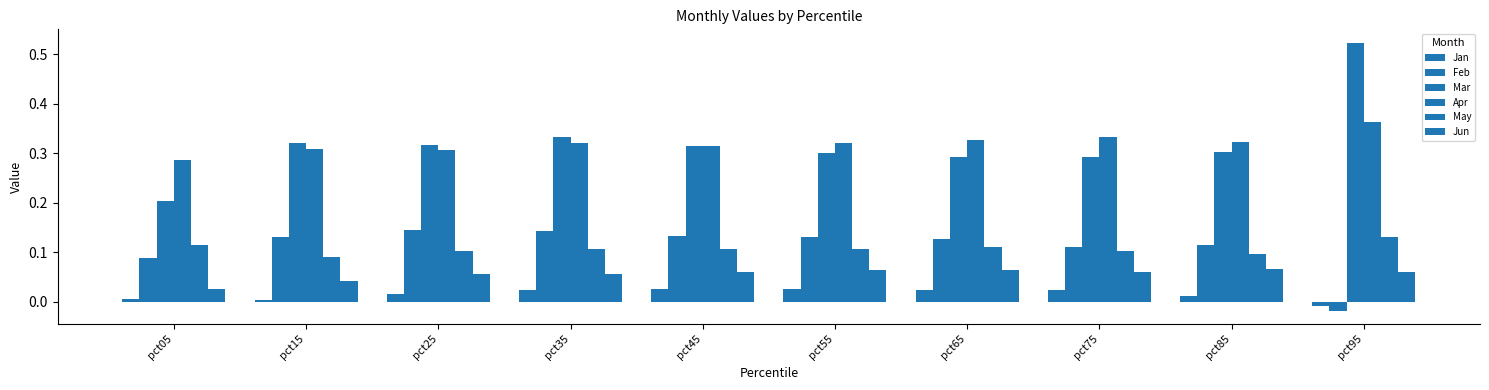

Does the chart contain any negative values?

Yes